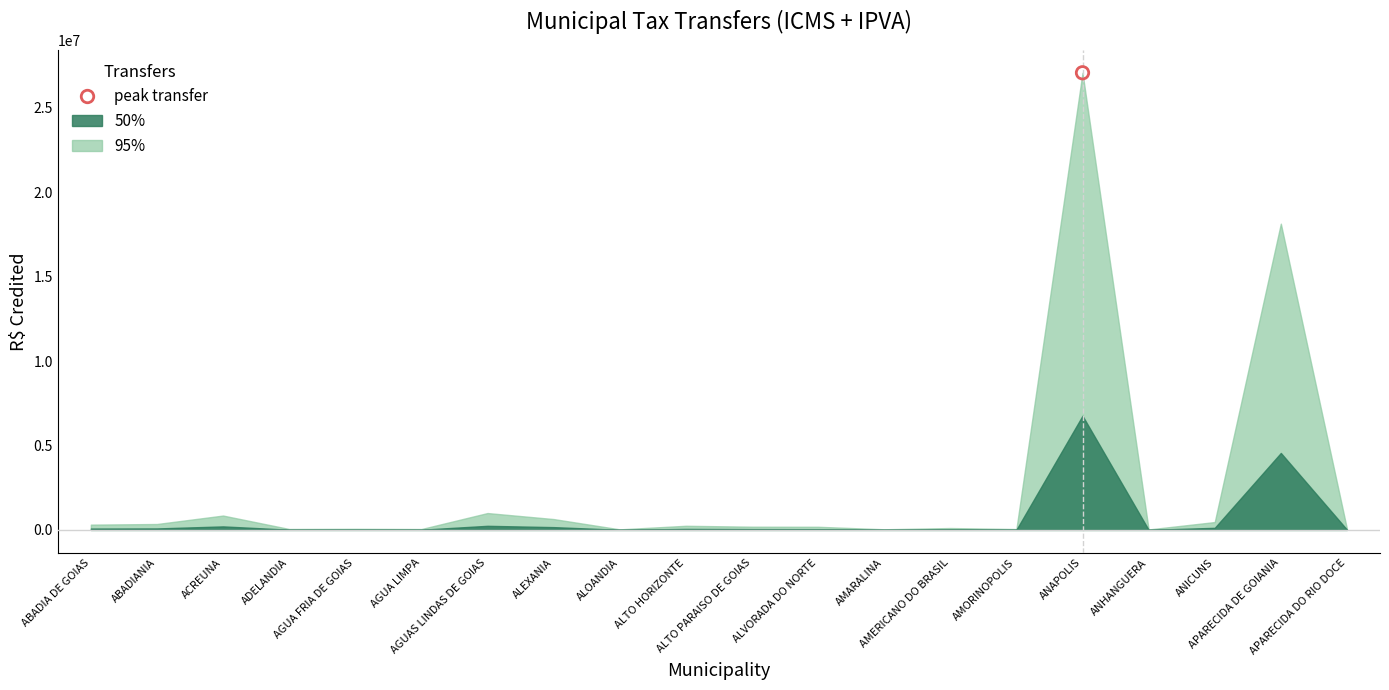

Which series reaches the maximum Y coordinate?

IPVA Creditado (95%)